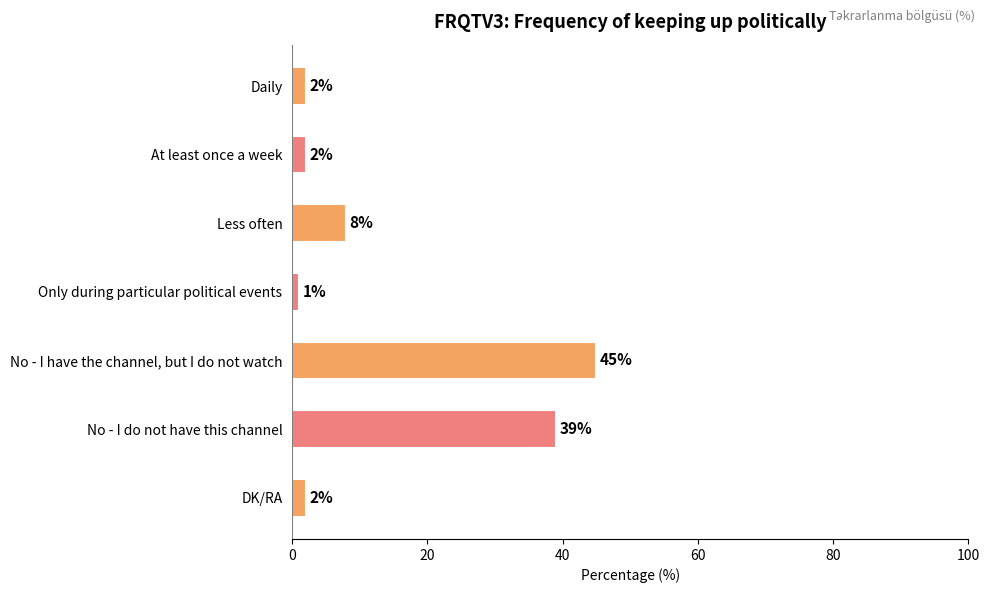

What is the change in value from No - I have the channel, but I do not watch to No - I do not have this channel?

-6